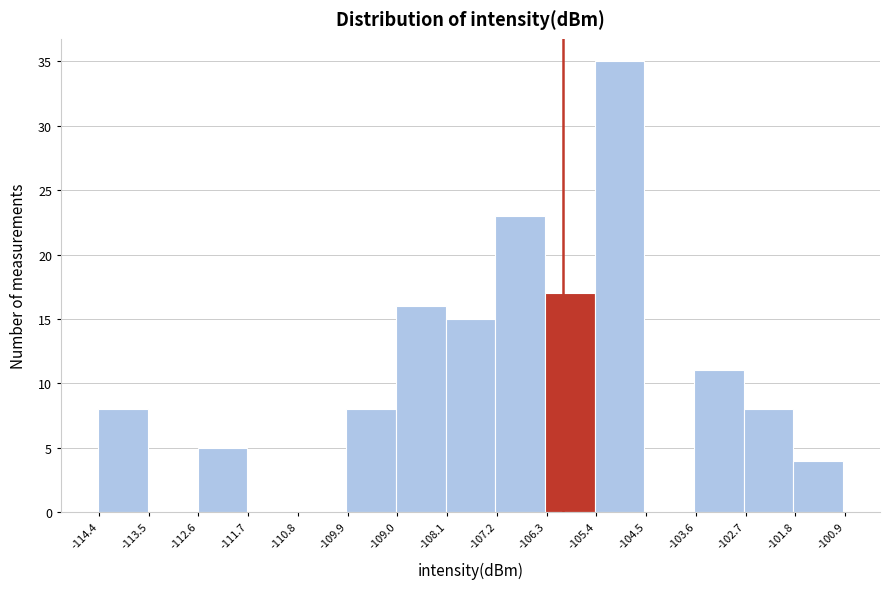

Over which range of the x-axis is the bar tallest?

-105.4 to -104.5